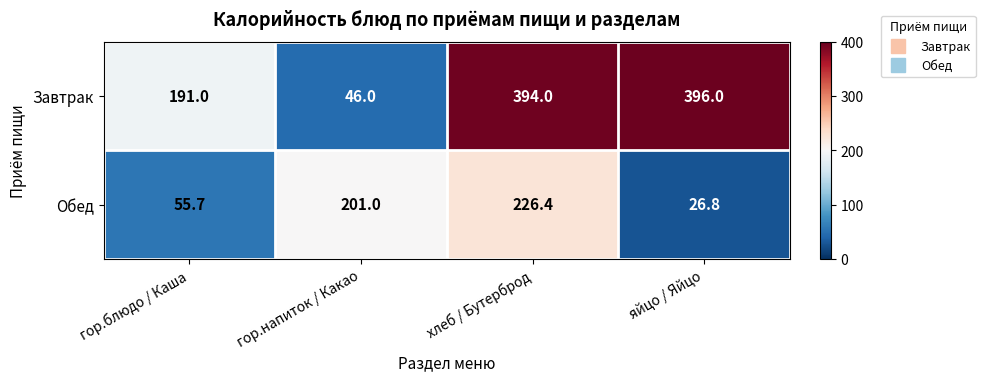

Which series has the largest total across all categories?

Завтрак